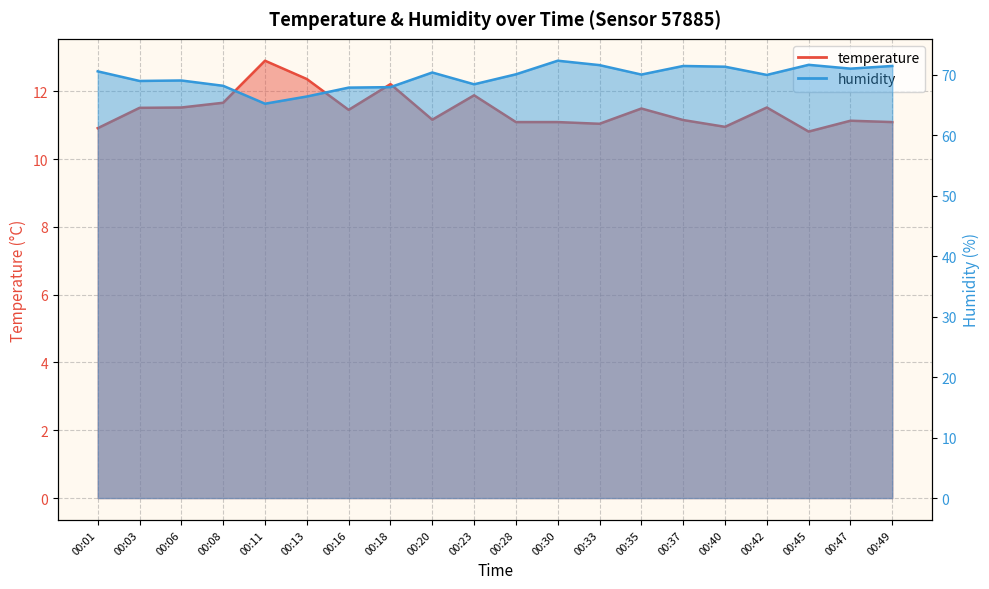

Does the chart display data point markers on the line(s)?

No